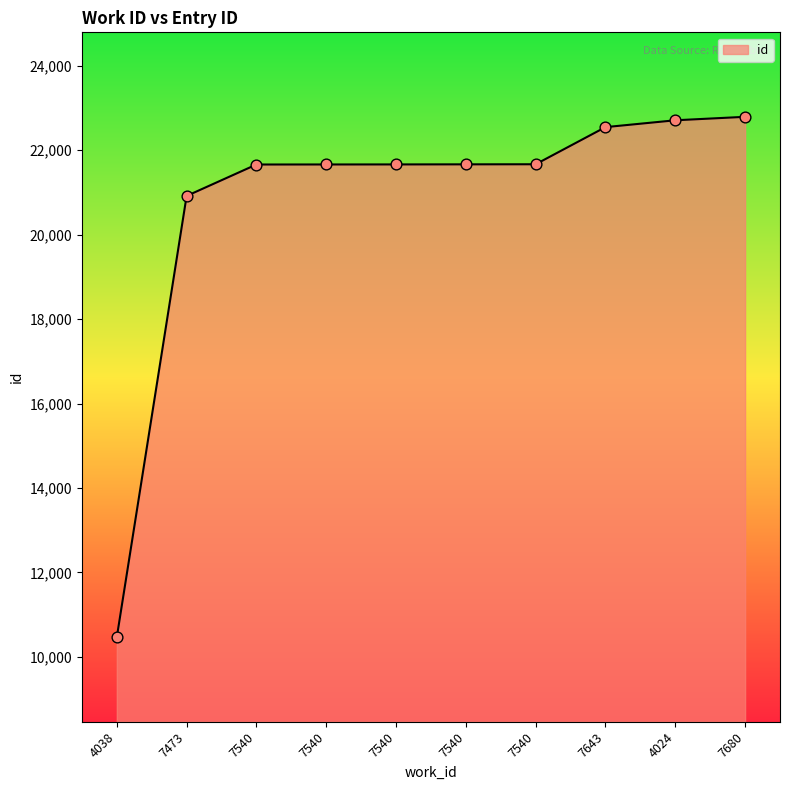

Between 7540 and 7643, which is larger?

7643